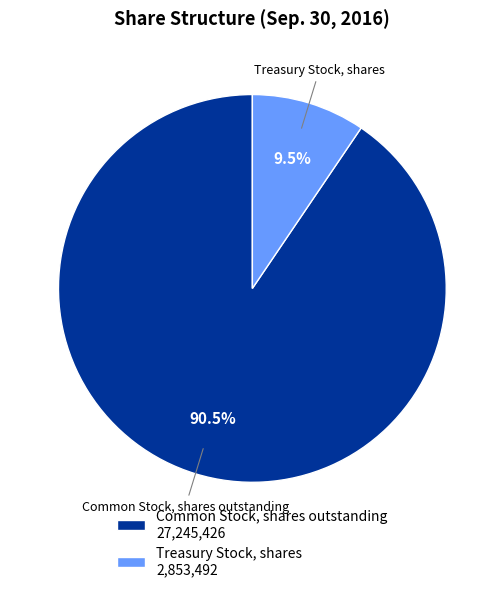

Rank the categories by value from lowest to highest.

Treasury Stock, shares, Common Stock, shares outstanding